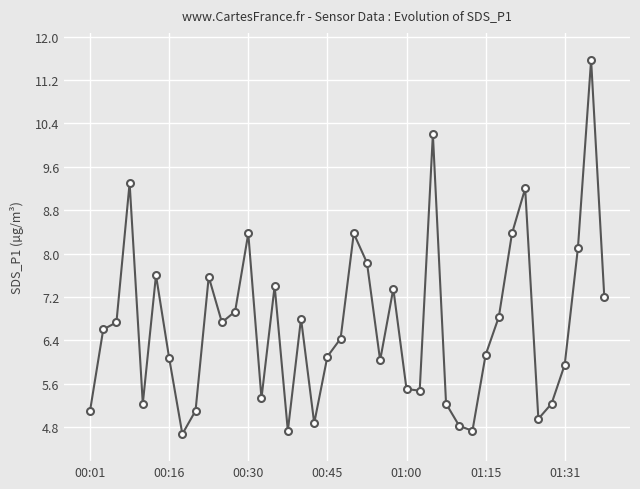

What is the difference between the maximum and minimum values?

6.9